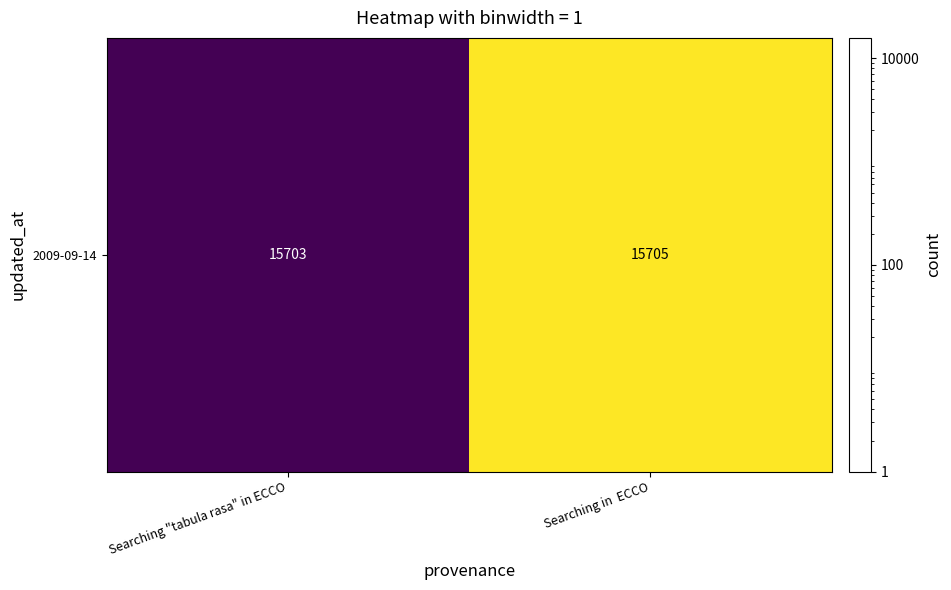

What is the average value?

15704